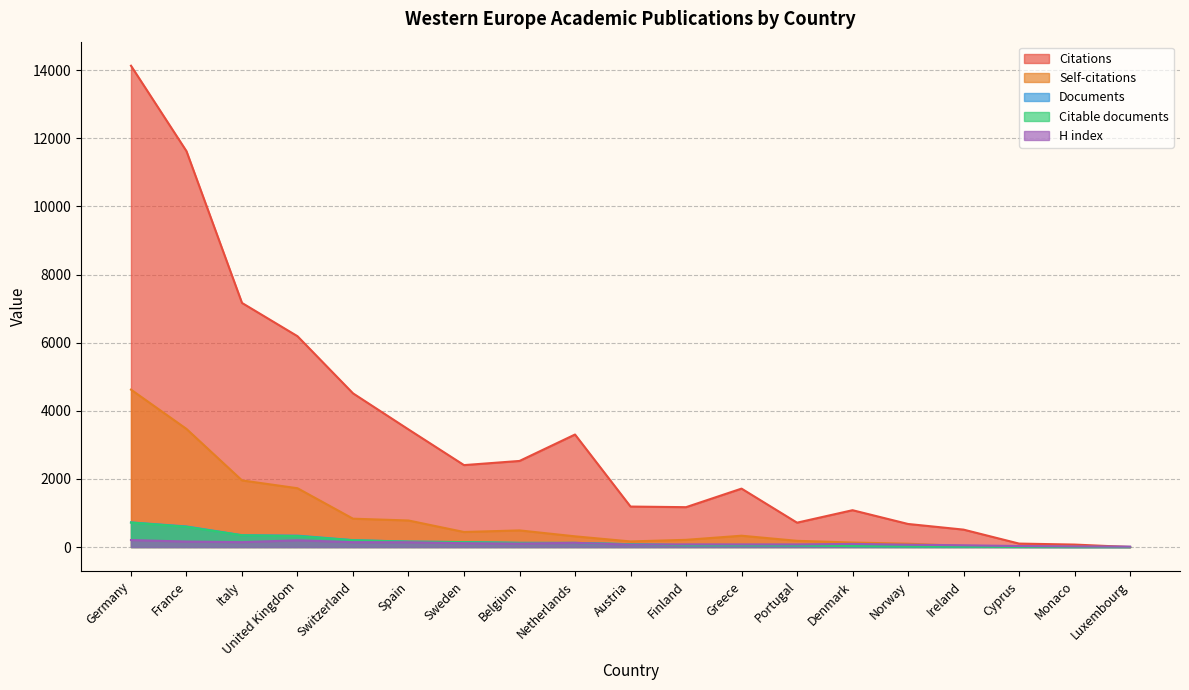

How many lines are shown in the chart?

5